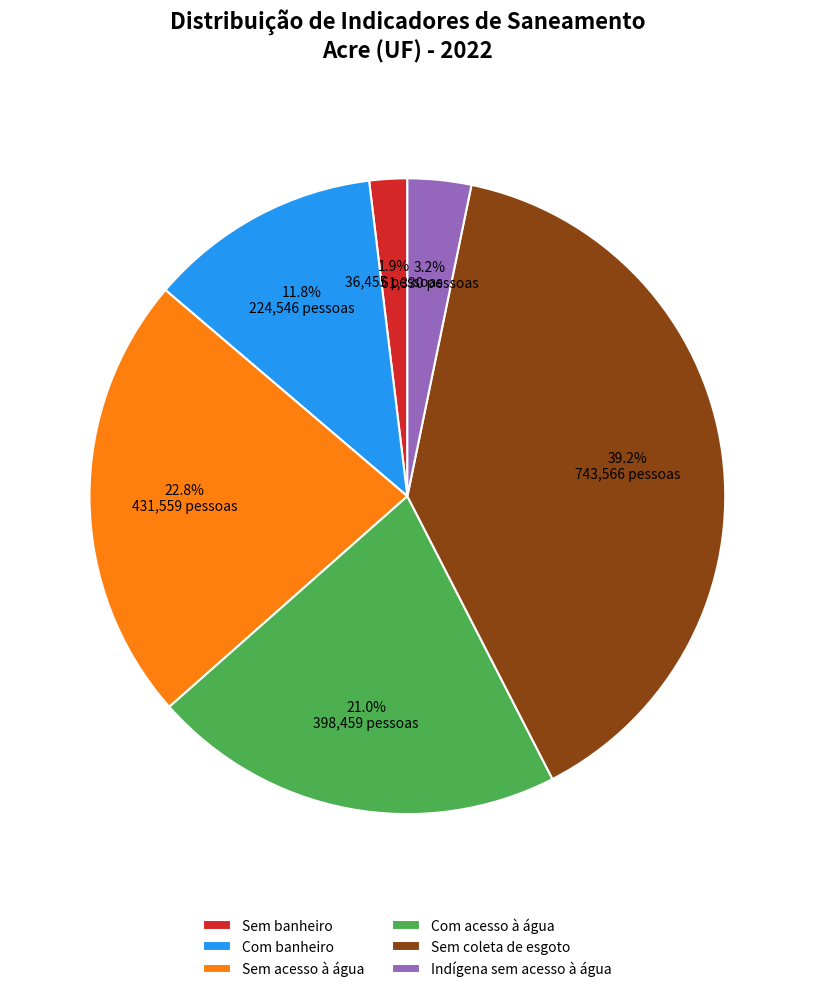

Count the number of slices in the pie.

6